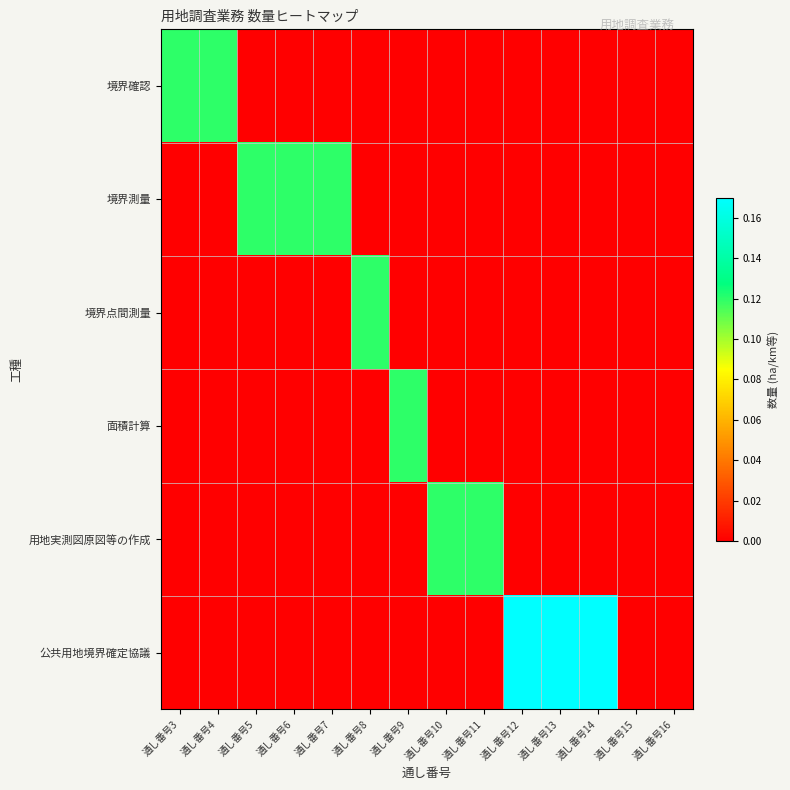

Which series has the largest total across all categories?

公共用地境界確定協議